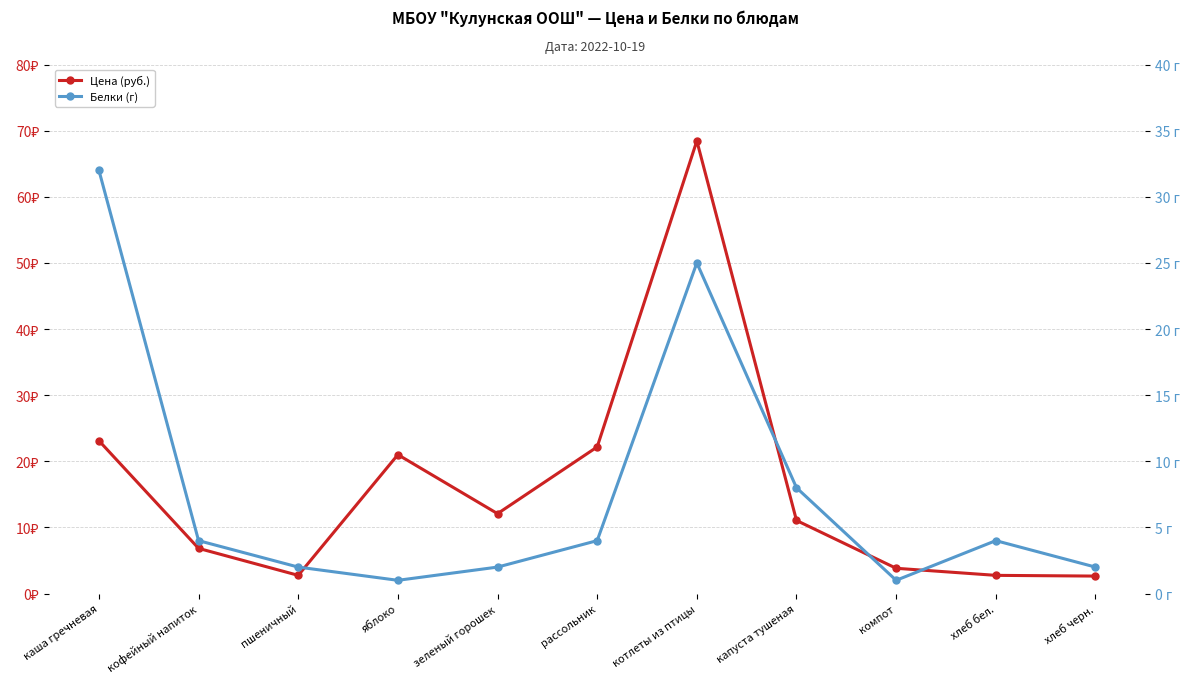

What is the minimum value shown in the chart?

1.0